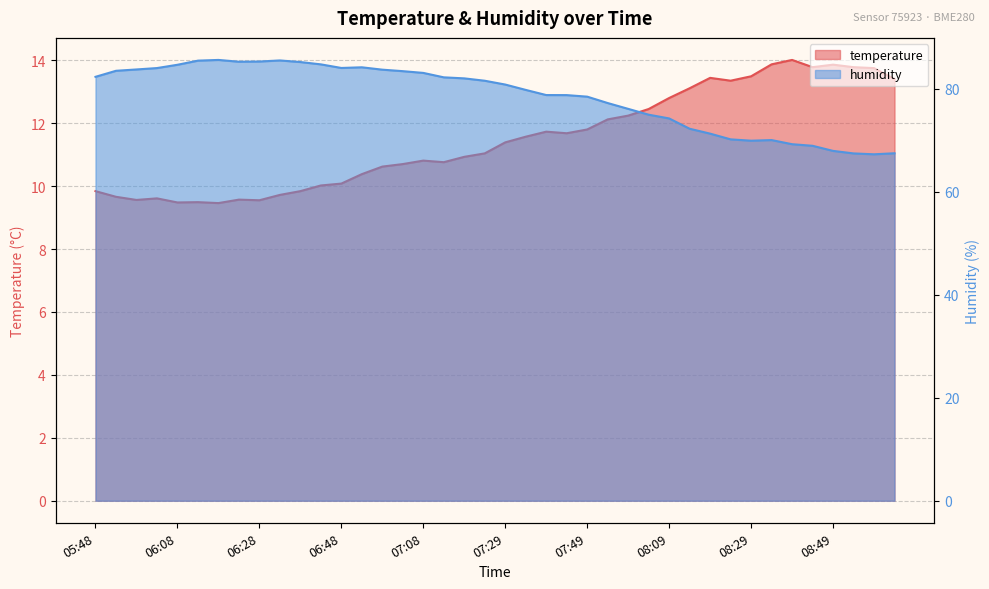

Read the humidity value at 08:19.

71.3